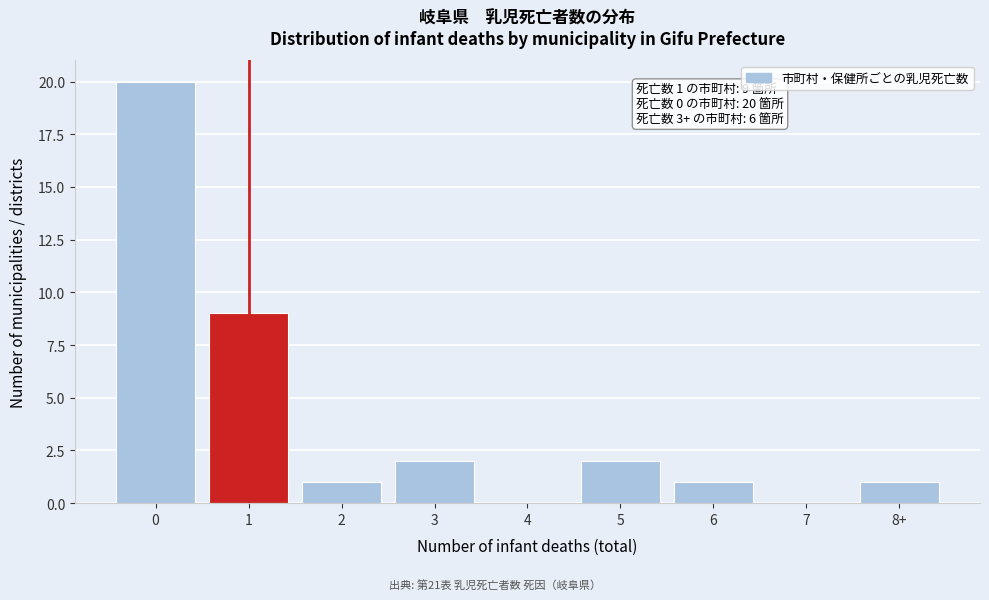

Reading left to right, transcribe all the data shown in this chart.

0=20	1=9	2=1	3=2	4=0	5=2	6=1	7=0	8+=1